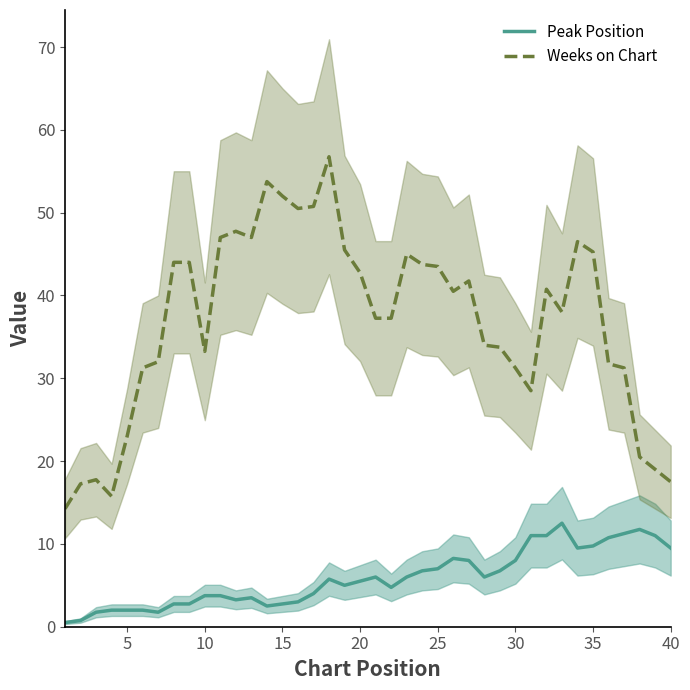

What is the value of the Weeks on Chart point at the 37th from the left?

31.2